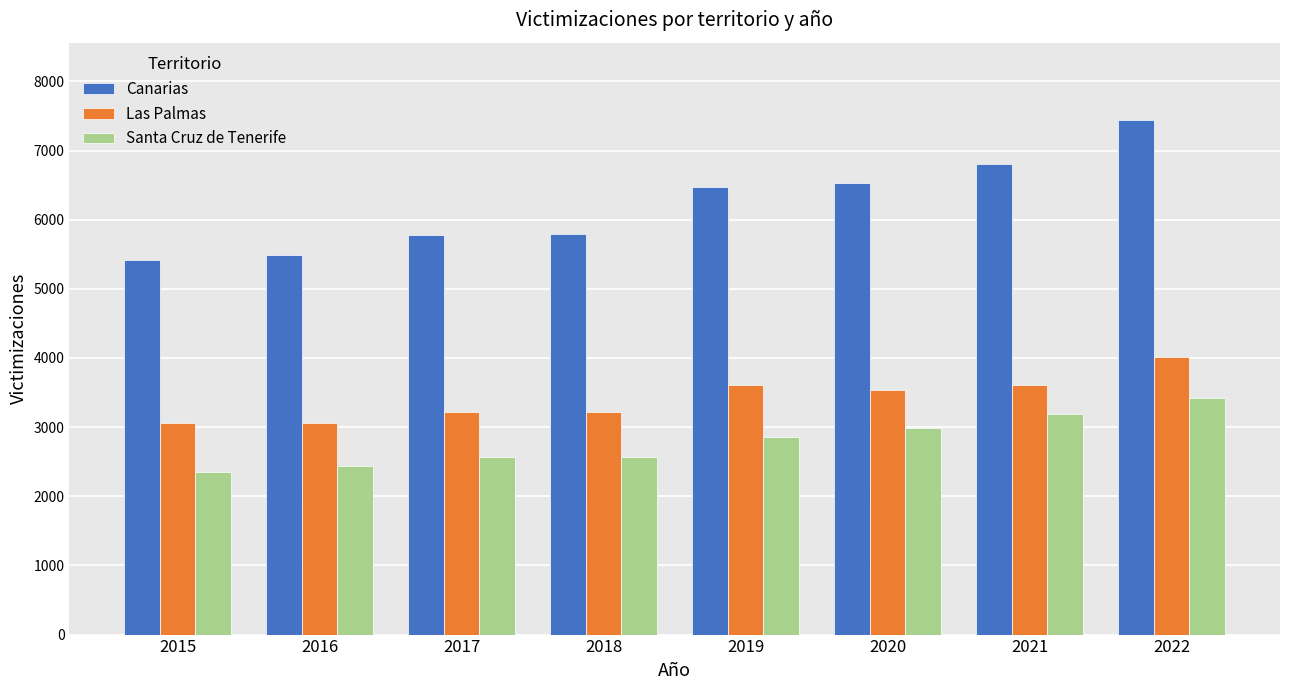

The value of Santa Cruz de Tenerife at 2019 is 2860. True or false?

True